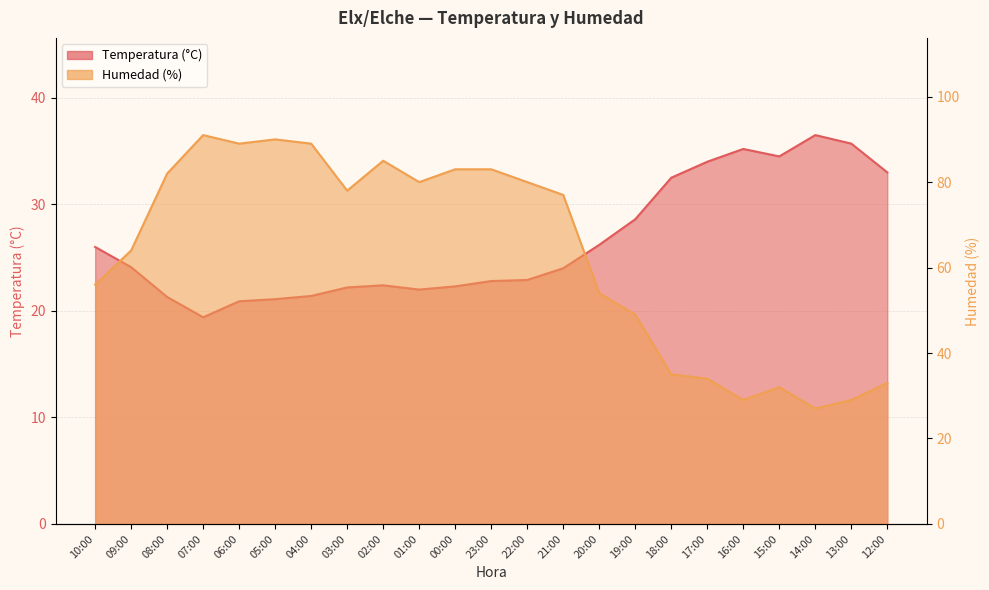

What is the total value across all series at 21:00?

101.0